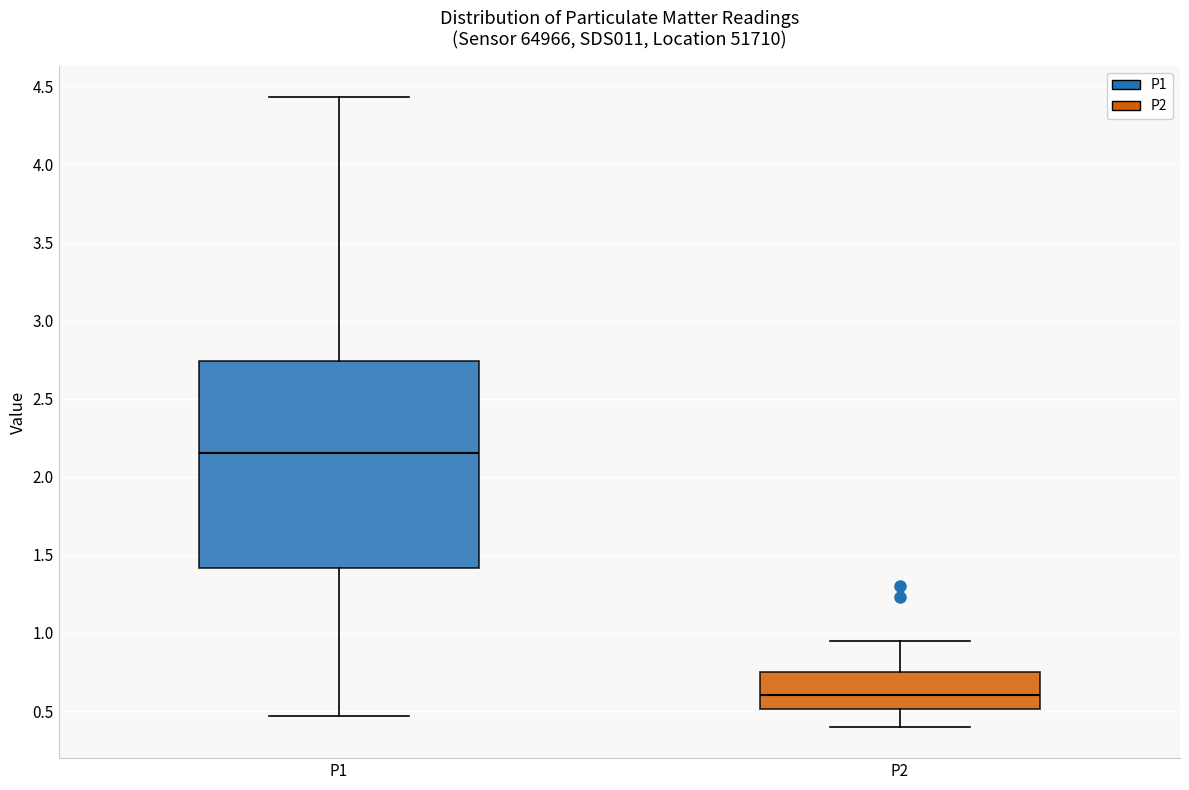

Which box's median line is the highest?

P1